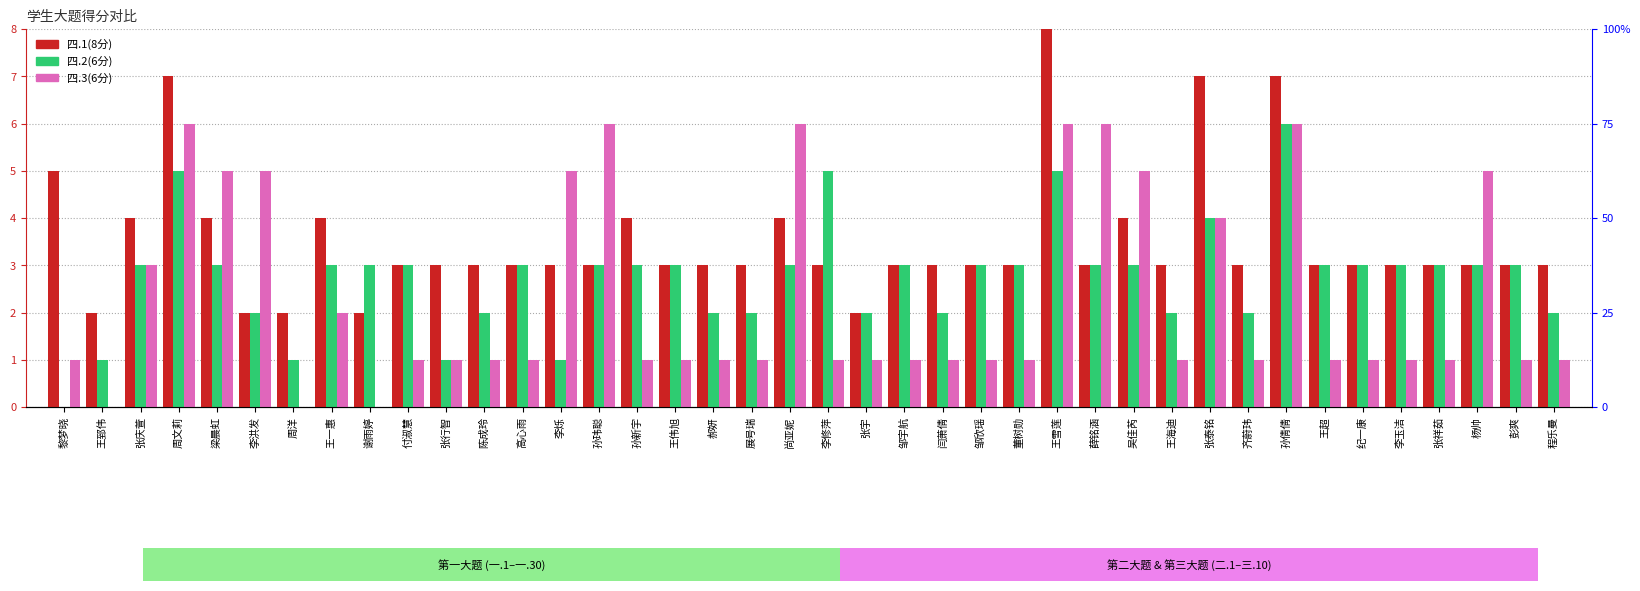

What is the value of the 四.1(8分) bar at the 6th from the left?

2